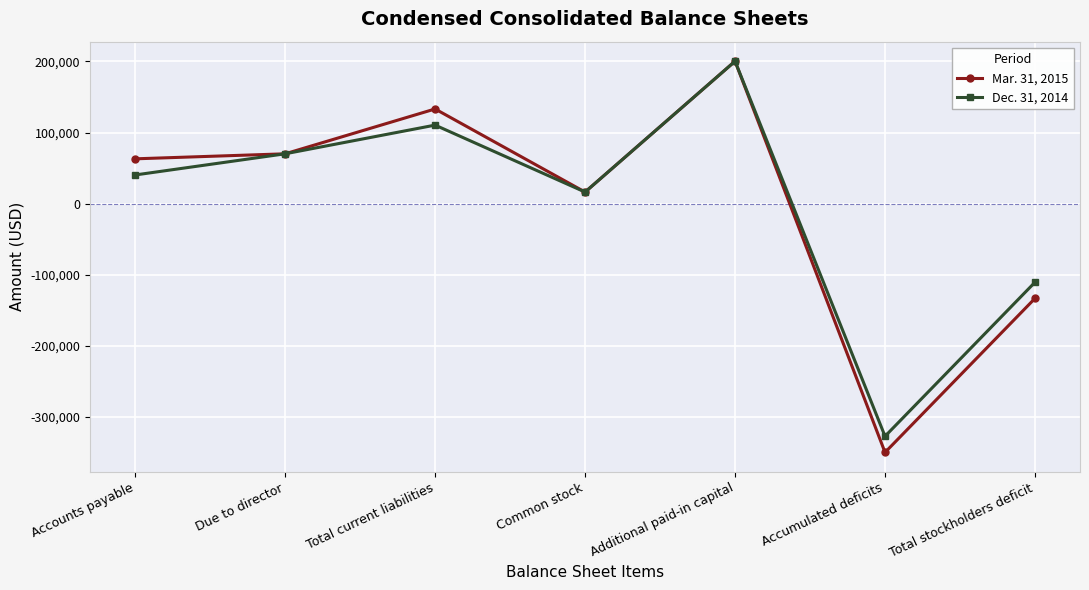

How many lines are shown in the chart?

2